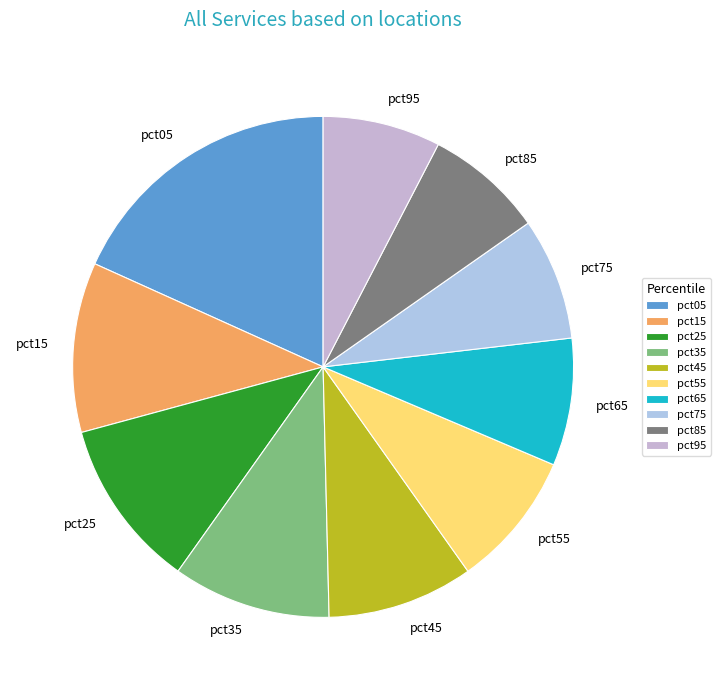

Is the sum of pct85 and pct35 greater than half?

No